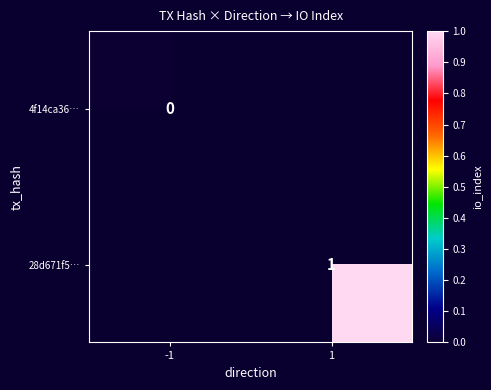

Is it true that 28d671f5… equals 1 at 1?

True